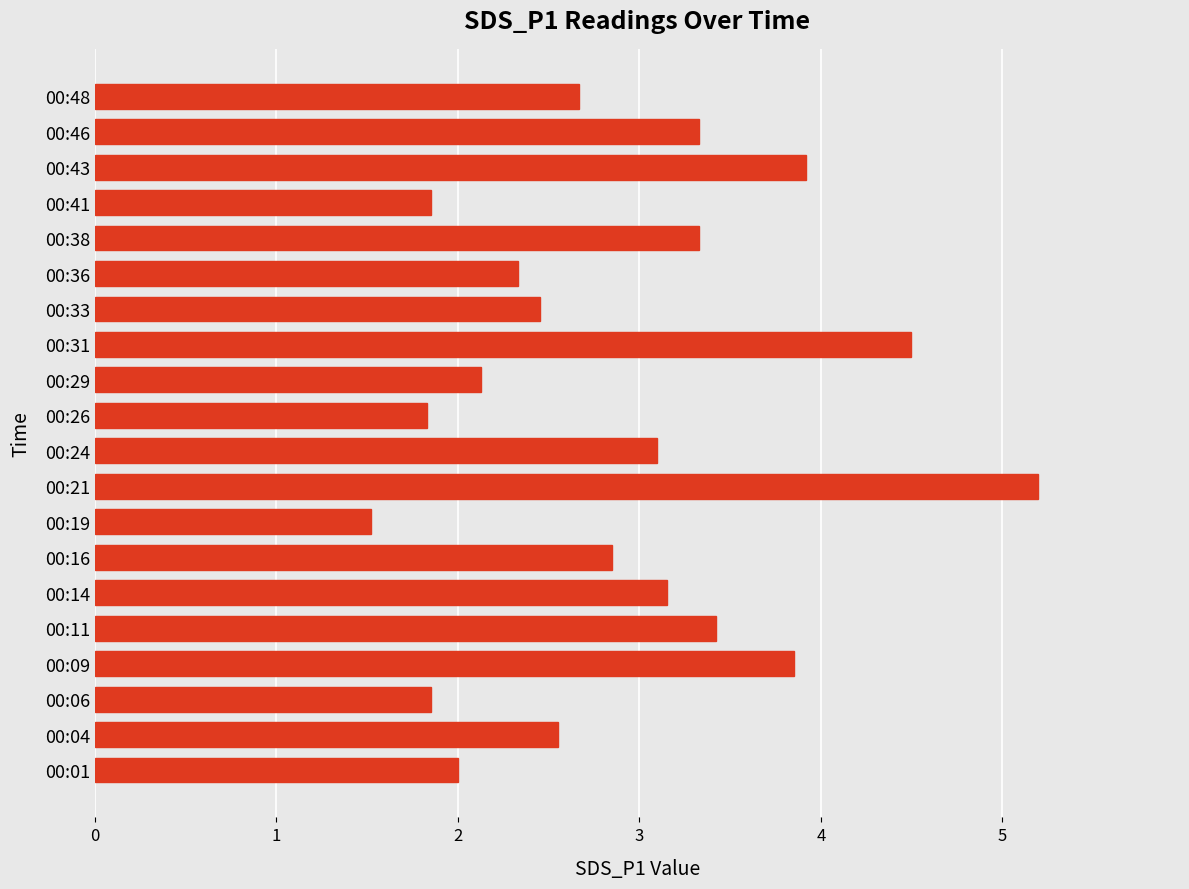

Which has a higher value, 00:11 or 00:06?

00:11